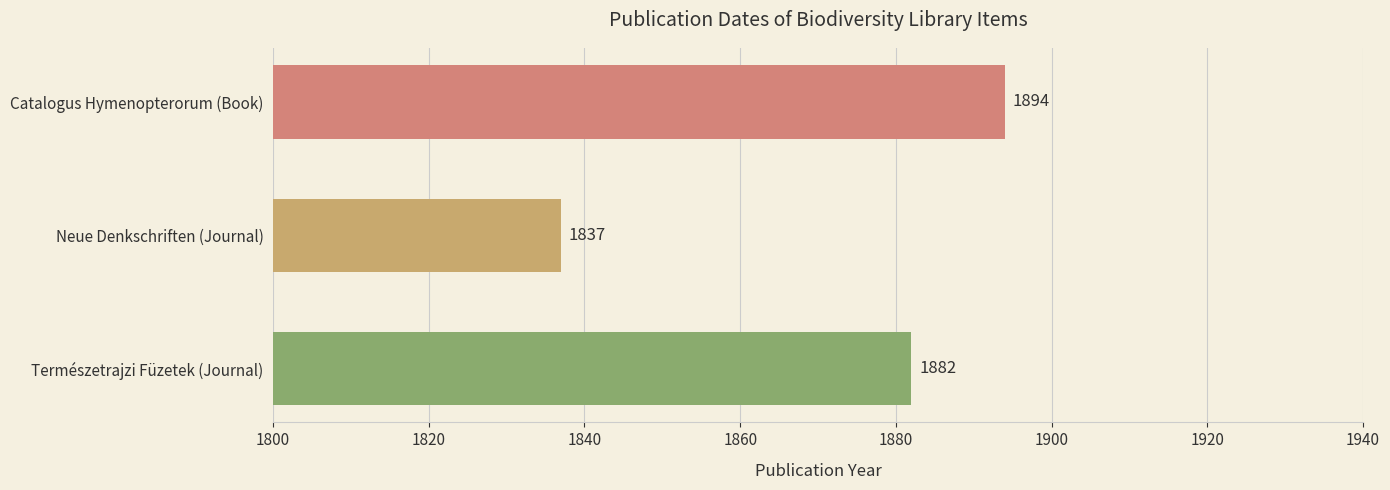

What is the sum of all values?

5613